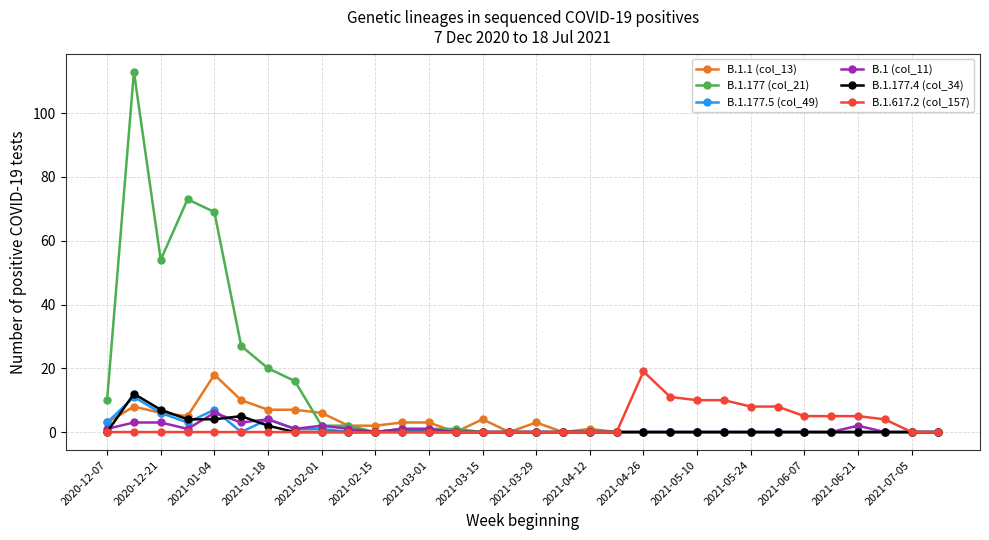

At how many categories does at least one series exceed 88?

1